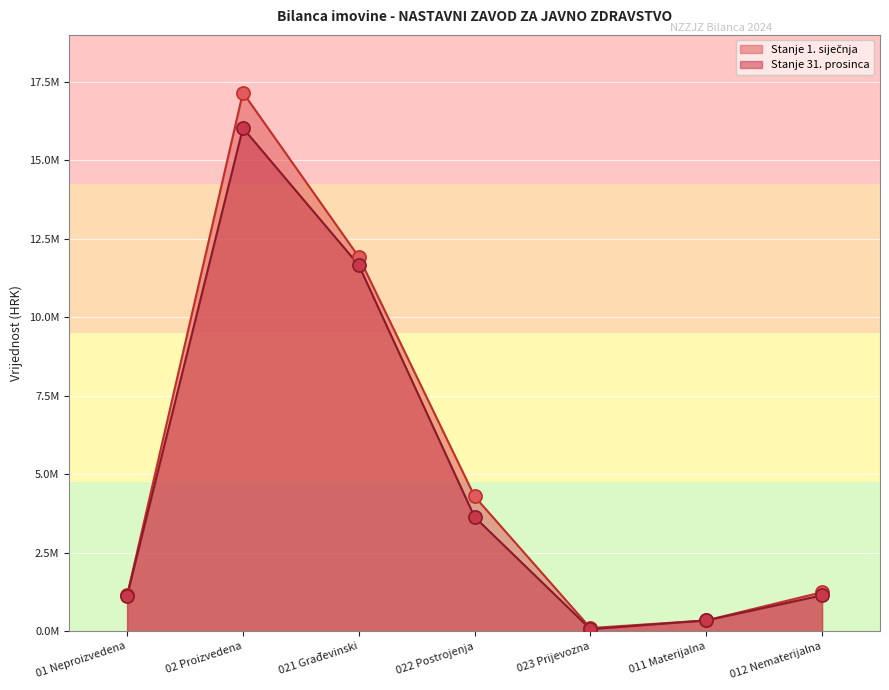

What are all the series names shown in the legend?

Stanje 1. siječnja, Stanje 31. prosinca